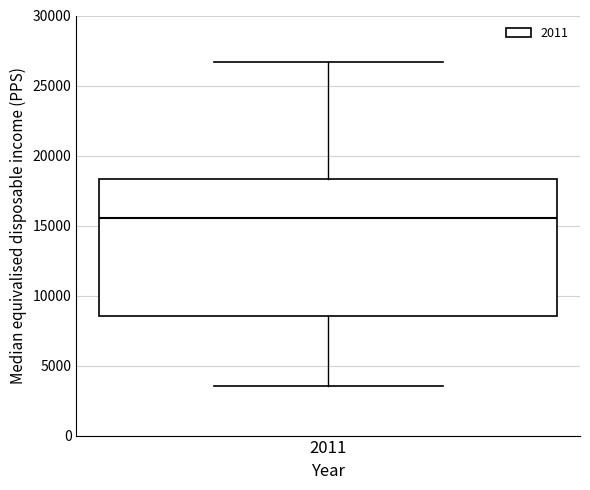

Where does the median line of the box at x = 2011 sit on the y-axis? The values are not printed on the chart, so give them approximately, as read against the axis.

15500